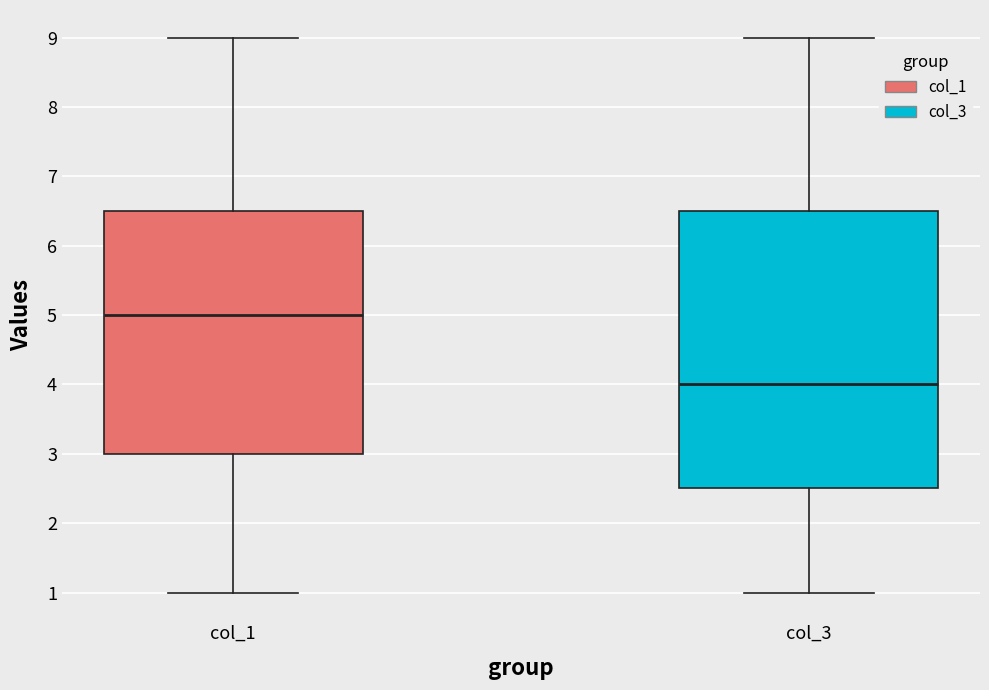

Where does the lower whisker of the box for col_1 end on the y-axis? The values are not printed on the chart, so give them approximately, as read against the axis.

1.0